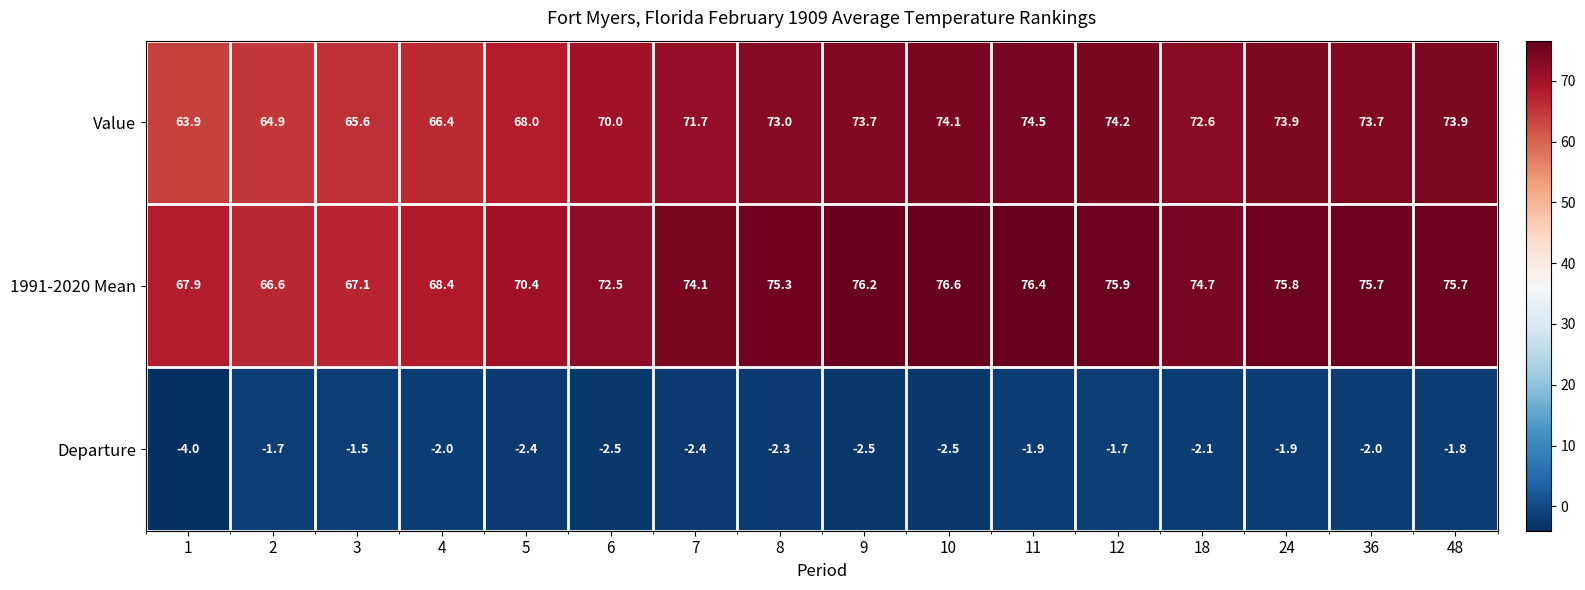

What is the difference between the Departure values at 24 and 9?

0.6